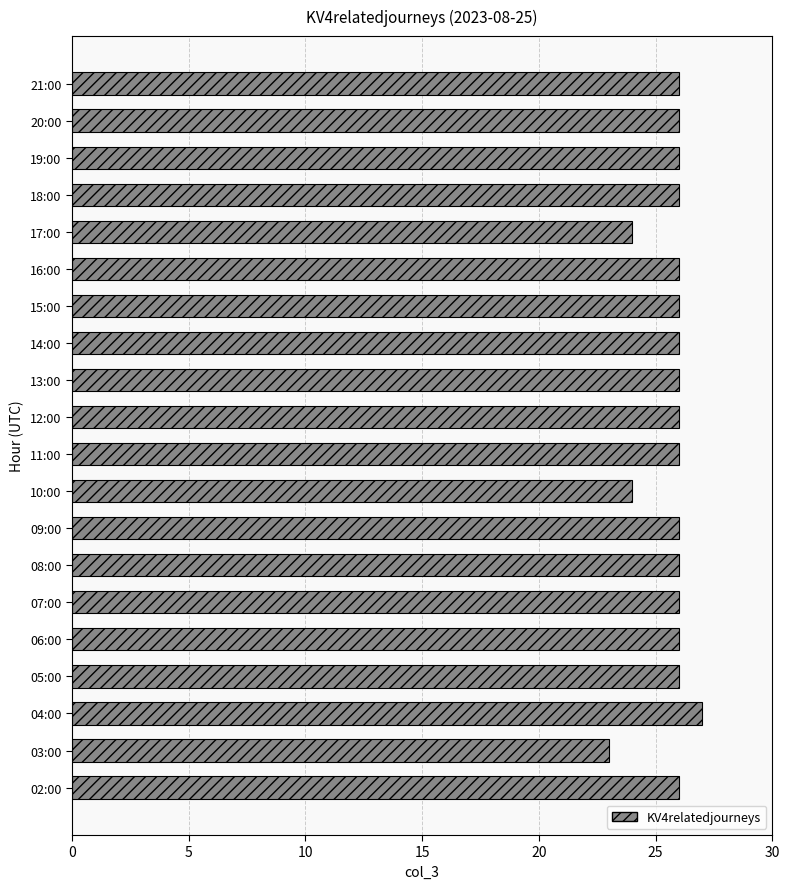

What is the ratio of the value at 15:00 to the value at 10:00?

1.1